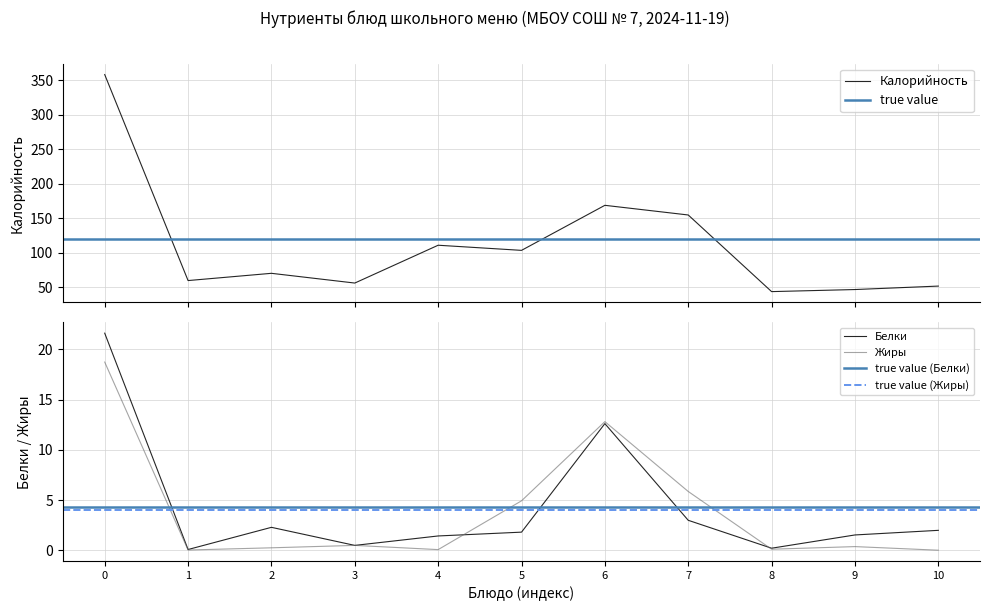

Does the chart display data point markers on the line(s)?

No